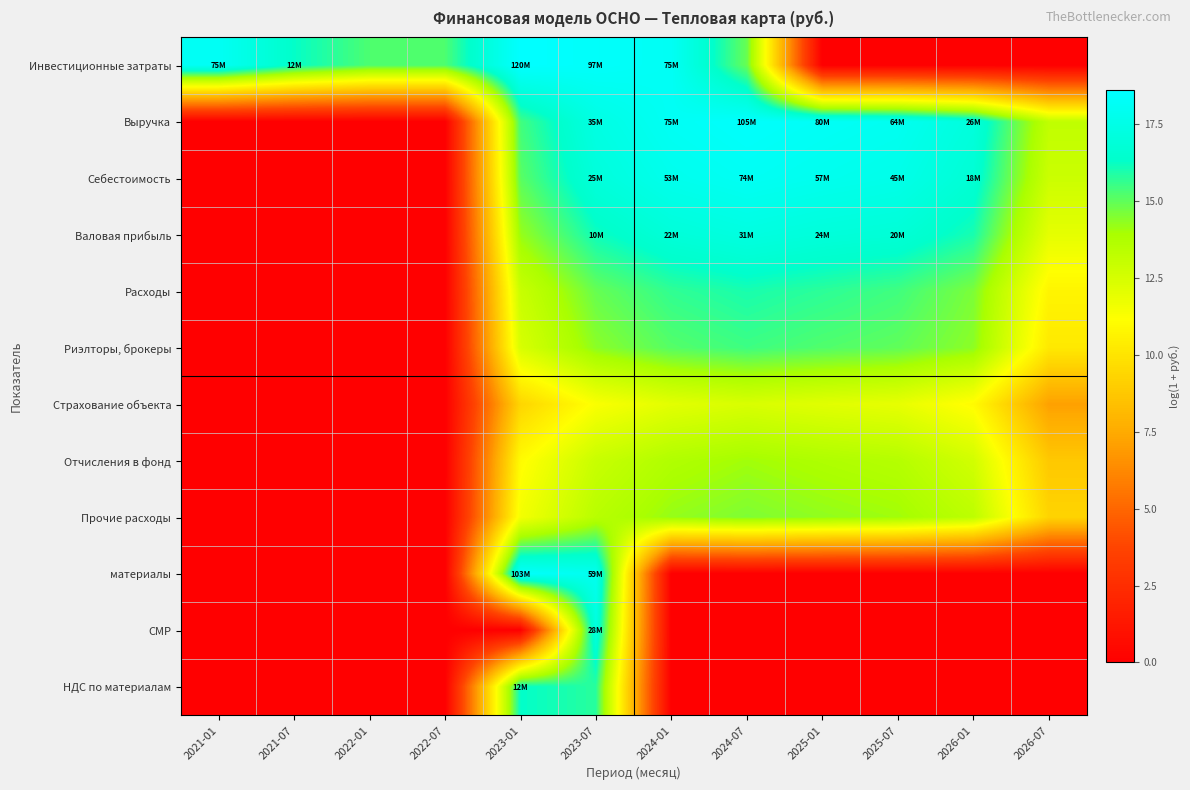

Reading left to right, extract all data points from this chart.

Инвестиционные затраты: 2021-01=18.1	2021-07=16.3	2022-01=15.3	2022-07=15.3	2023-01=18.6	2023-07=18.4	2024-01=18.1	2024-07=14.9	2025-01=0.0	2025-07=0.0	2026-01=0.0	2026-07=0.0
Выручка: 2021-01=0.0	2021-07=0.0	2022-01=0.0	2022-07=0.0	2023-01=15.4	2023-07=17.4	2024-01=18.1	2024-07=18.5	2025-01=18.2	2025-07=18.0	2026-01=17.1	2026-07=13.2
Себестоимость: 2021-01=0.0	2021-07=0.0	2022-01=0.0	2022-07=0.0	2023-01=15.1	2023-07=17.0	2024-01=17.8	2024-07=18.1	2025-01=17.9	2025-07=17.6	2026-01=16.7	2026-07=12.8
Валовая прибыль: 2021-01=0.0	2021-07=0.0	2022-01=0.0	2022-07=0.0	2023-01=14.2	2023-07=16.1	2024-01=16.9	2024-07=17.3	2025-01=17.0	2025-07=16.8	2026-01=16.0	2026-07=12.0
Расходы: 2021-01=0.0	2021-07=0.0	2022-01=0.0	2022-07=0.0	2023-01=13.0	2023-07=14.9	2024-01=15.7	2024-07=16.0	2025-01=15.7	2025-07=15.4	2026-01=14.6	2026-07=10.7
Риэлторы, брокеры: 2021-01=0.0	2021-07=0.0	2022-01=0.0	2022-07=0.0	2023-01=12.4	2023-07=14.4	2024-01=15.1	2024-07=15.5	2025-01=15.2	2025-07=15.0	2026-01=14.4	2026-07=10.2
Страхование объекта: 2021-01=0.0	2021-07=0.0	2022-01=0.0	2022-07=0.0	2023-01=9.4	2023-07=11.3	2024-01=12.1	2024-07=12.4	2025-01=12.1	2025-07=11.9	2026-01=11.0	2026-07=7.1
Отчисления в фонд: 2021-01=0.0	2021-07=0.0	2022-01=0.0	2022-07=0.0	2023-01=11.0	2023-07=12.9	2024-01=13.7	2024-07=14.1	2025-01=13.8	2025-07=13.6	2026-01=12.6	2026-07=8.8
Прочие расходы: 2021-01=0.0	2021-07=0.0	2022-01=0.0	2022-07=0.0	2023-01=11.5	2023-07=13.5	2024-01=14.2	2024-07=14.6	2025-01=14.3	2025-07=14.1	2026-01=13.3	2026-07=9.3
материалы: 2021-01=0.0	2021-07=0.0	2022-01=0.0	2022-07=0.0	2023-01=18.4	2023-07=17.9	2024-01=0.0	2024-07=0.0	2025-01=0.0	2025-07=0.0	2026-01=0.0	2026-07=0.0
СМР: 2021-01=0.0	2021-07=0.0	2022-01=0.0	2022-07=0.0	2023-01=0.0	2023-07=17.1	2024-01=0.0	2024-07=0.0	2025-01=0.0	2025-07=0.0	2026-01=0.0	2026-07=0.0
НДС по материалам: 2021-01=0.0	2021-07=0.0	2022-01=0.0	2022-07=0.0	2023-01=16.3	2023-07=15.8	2024-01=0.0	2024-07=0.0	2025-01=0.0	2025-07=0.0	2026-01=0.0	2026-07=0.0